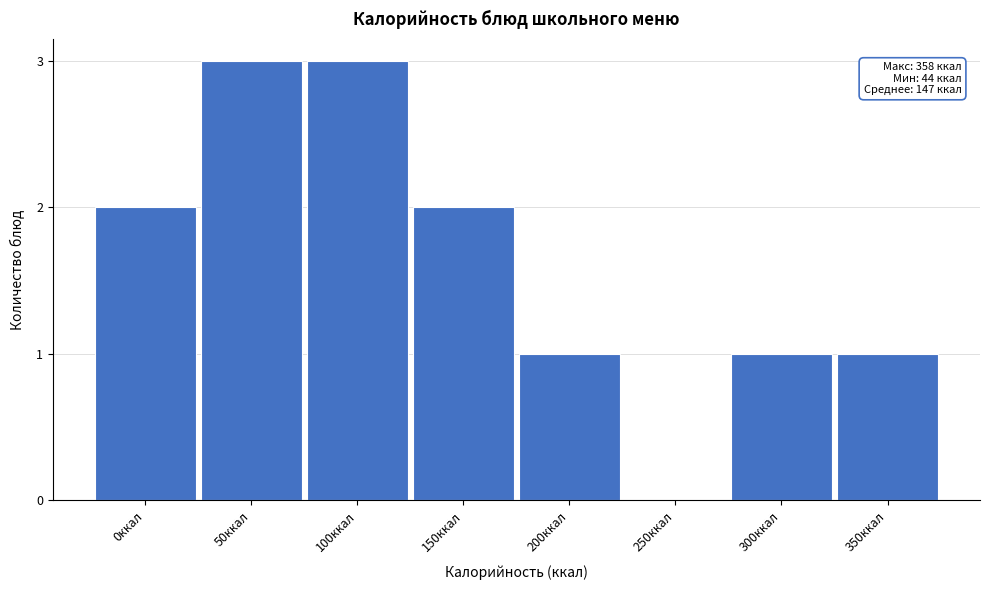

Reading right to left, what are all the values shown in this chart?

350ккал=1	300ккал=1	250ккал=0	200ккал=1	150ккал=2	100ккал=3	50ккал=3	0ккал=2